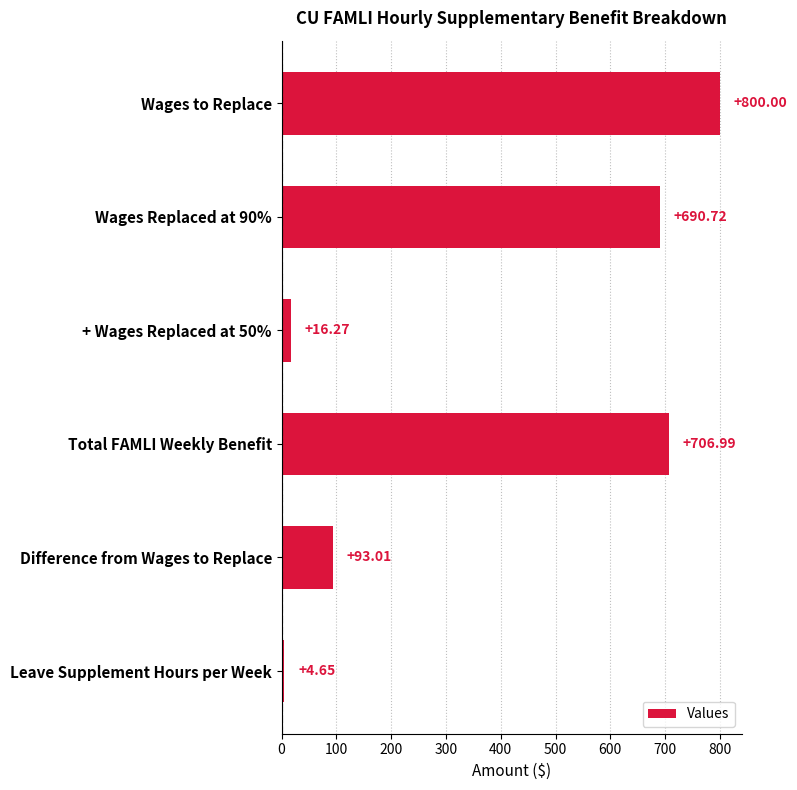

At which category does the chart reach its minimum across all series?

Leave Supplement Hours per Week